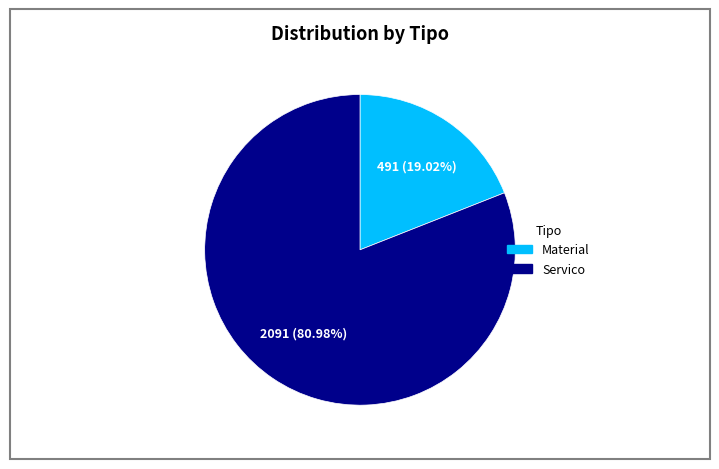

How many slices are in this pie chart?

2